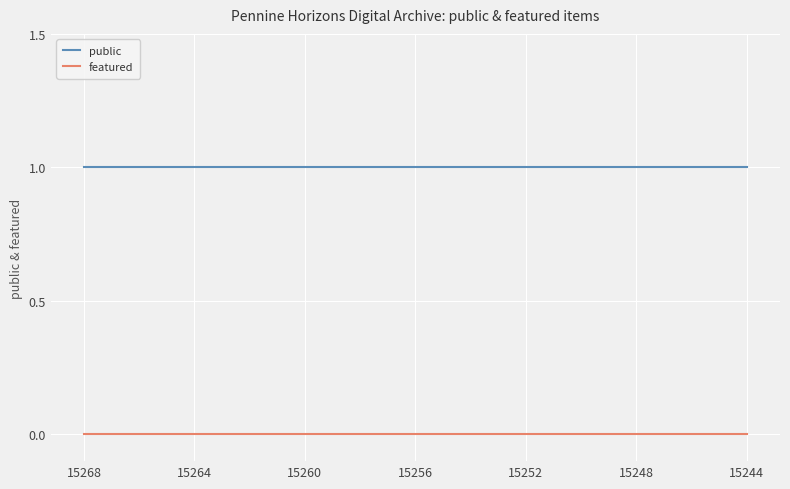

Which series has the largest total across all categories?

public